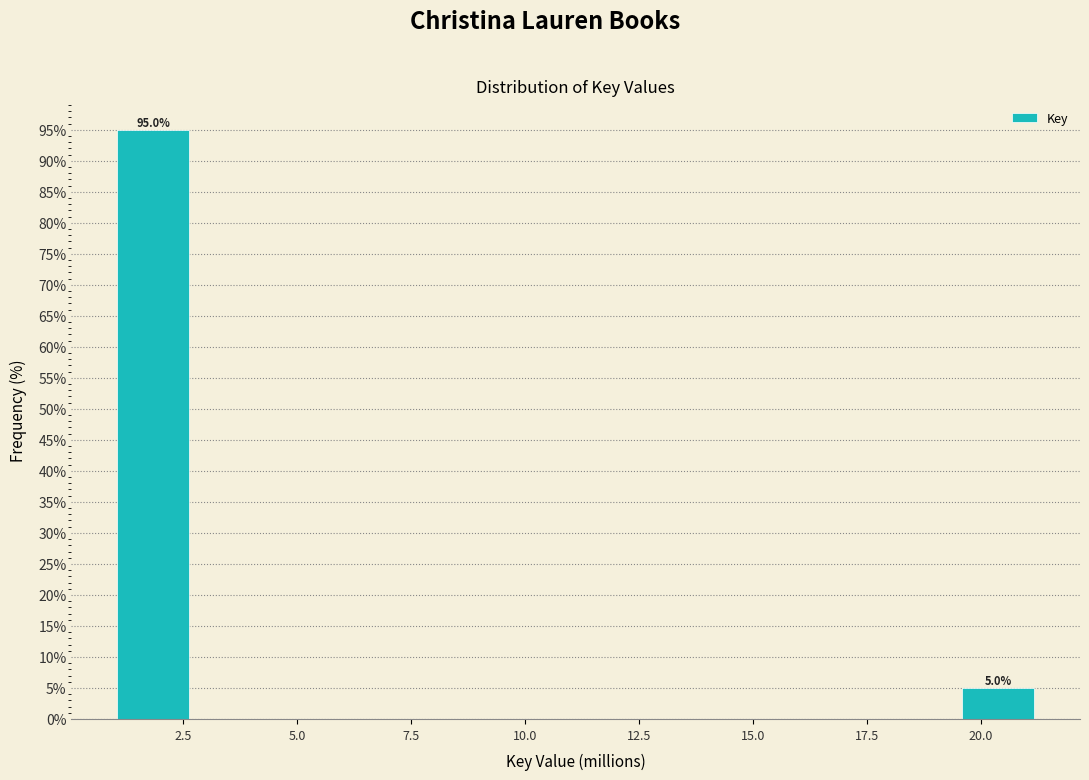

Read against the x-axis, roughly where is the centre of the tallest bar?

2.0